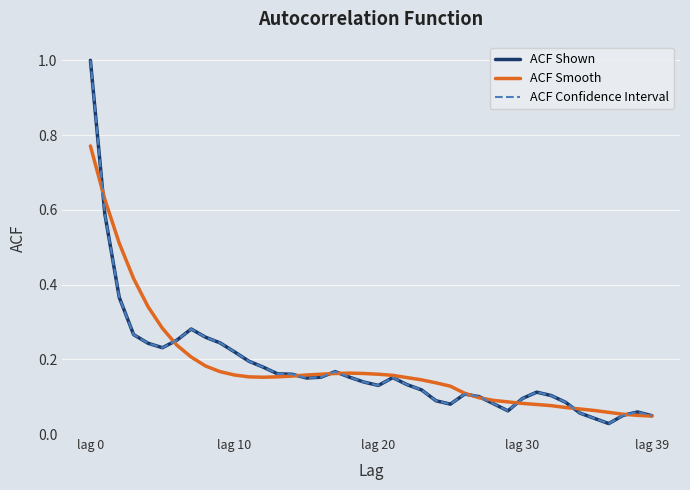

What is the label of the 28th point from the left?

27